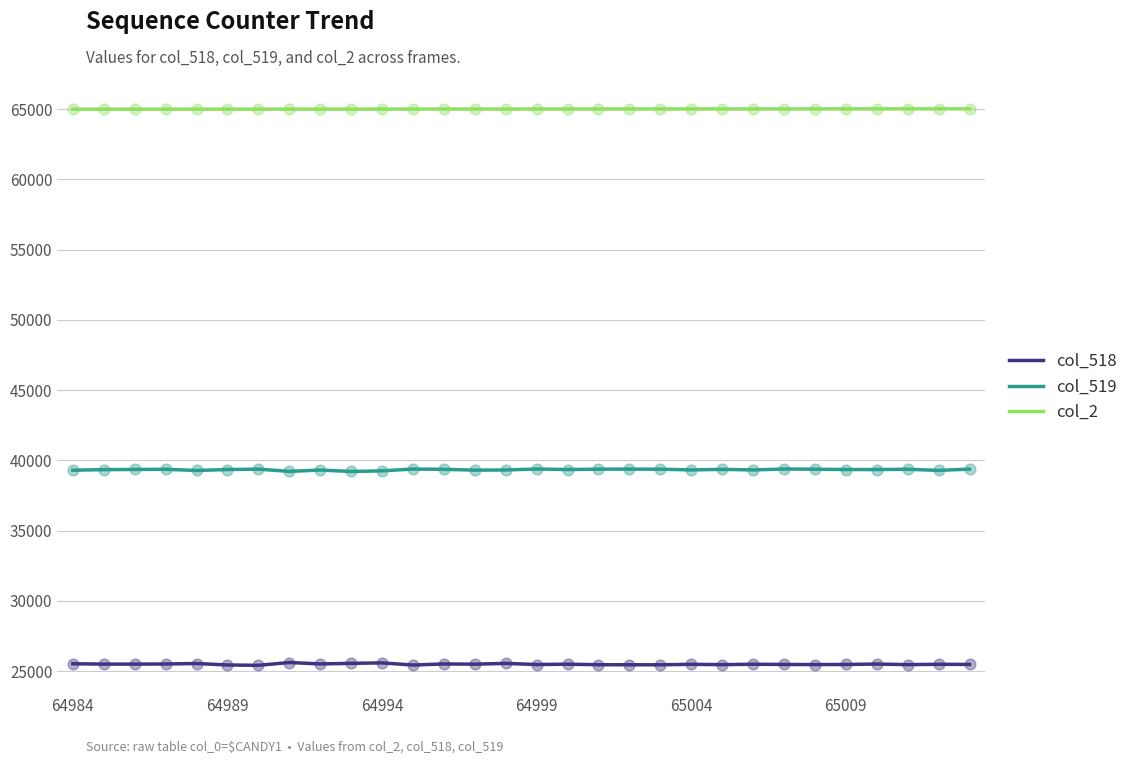

Which series has the largest total across all categories?

col_2